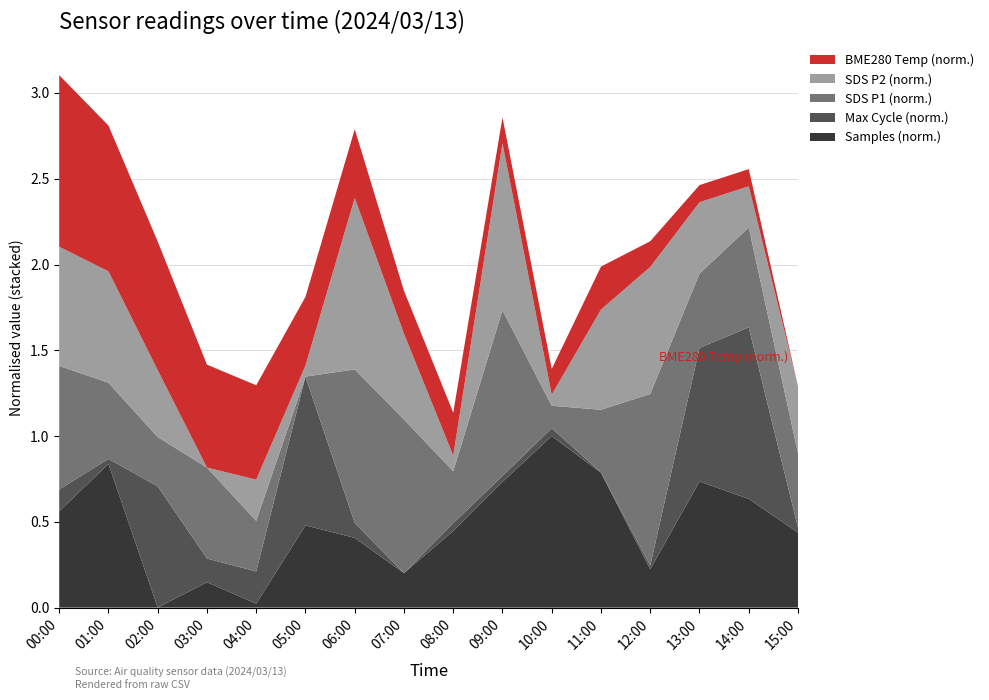

Reading left to right, transcribe all the data shown in this chart.

BME280_temperature: 00:00=7.3	01:00=7.3	02:00=7.3	03:00=7.3	04:00=7.2	05:00=7.2	06:00=7.2	07:00=7.2	08:00=7.2	09:00=7.2	10:00=7.2	11:00=7.2	12:00=7.2	13:00=7.2	14:00=7.2	15:00=7.1
SDS_P2: 00:00=10.3	01:00=10.2	02:00=9.8	03:00=9.2	04:00=9.6	05:00=9.3	06:00=10.8	07:00=10.0	08:00=9.4	09:00=10.7	10:00=9.3	11:00=10.1	12:00=10.4	13:00=9.9	14:00=9.6	15:00=9.8
SDS_P1: 00:00=16.8	01:00=15.8	02:00=15.2	03:00=16.1	04:00=15.2	05:00=14.1	06:00=17.5	07:00=17.5	08:00=15.2	09:00=17.8	10:00=14.6	11:00=15.5	12:00=17.9	13:00=15.7	14:00=16.3	15:00=15.7
Max_cycle: 00:00=20264.0	01:00=20211.0	02:00=20579.0	03:00=20270.0	04:00=20297.0	05:00=20666.0	06:00=20242.0	07:00=20195.0	08:00=20220.0	09:00=20214.0	10:00=20220.0	11:00=20196.0	12:00=20207.0	13:00=20618.0	14:00=20738.0	15:00=20211.0
Samples: 00:00=5031593.0	01:00=5034543.0	02:00=5025596.0	03:00=5027177.0	04:00=5025841.0	05:00=5030716.0	06:00=5029938.0	07:00=5027747.0	08:00=5030365.0	09:00=5033423.0	10:00=5036278.0	11:00=5033993.0	12:00=5027983.0	13:00=5033448.0	14:00=5032365.0	15:00=5030264.0